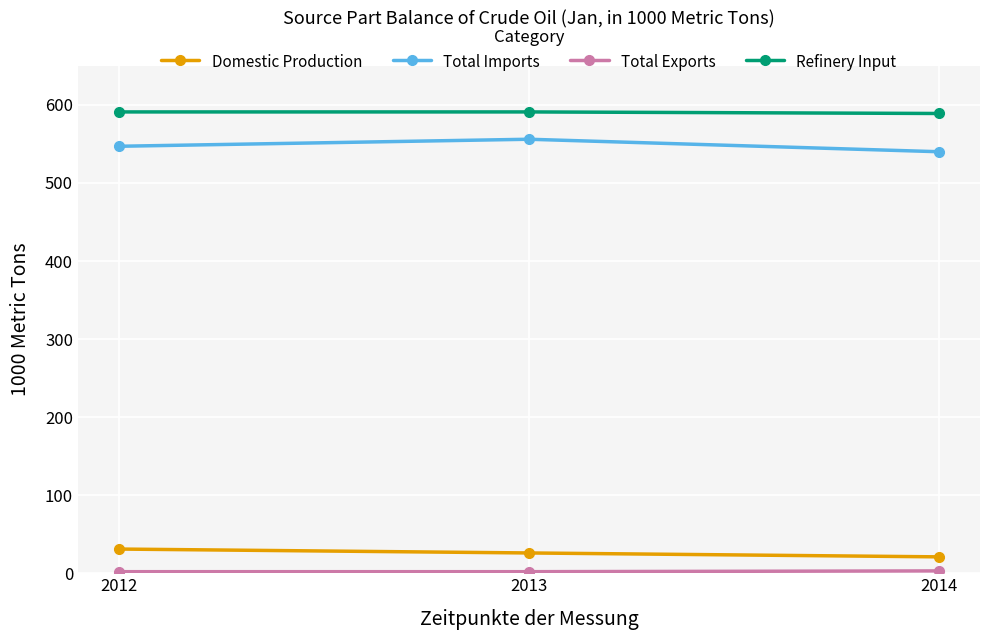

Is it true that Domestic Production equals 31 at 2012?

True